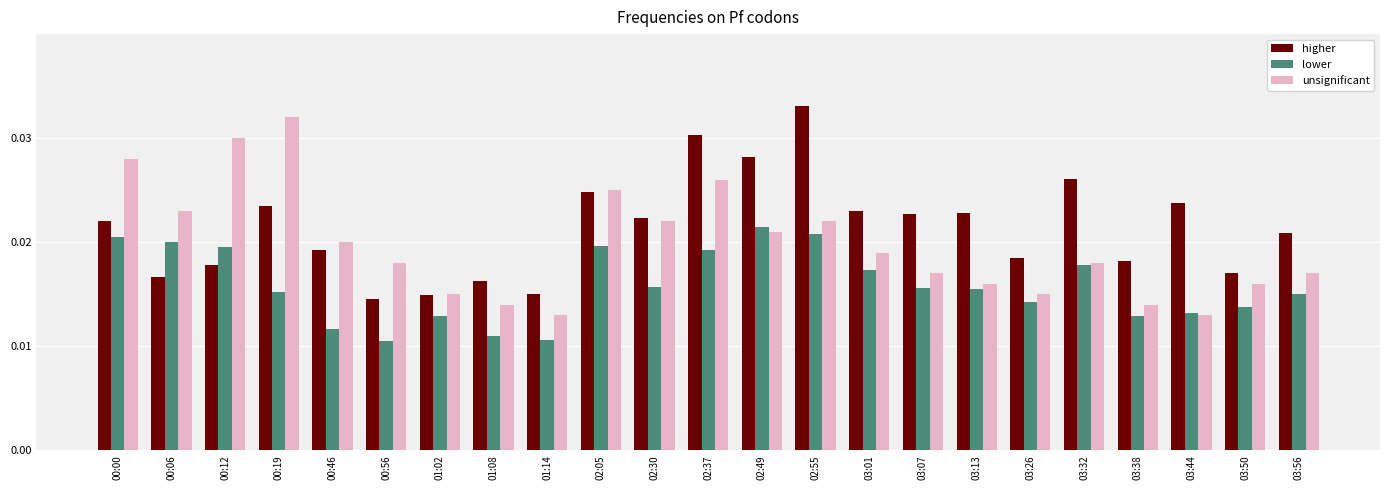

List the series in order of their overall mean, lowest first.

lower, unsignificant, higher